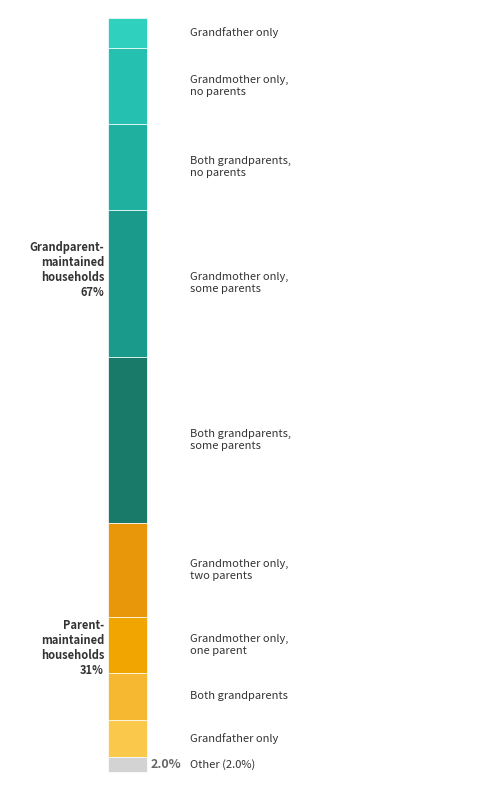

Reading left to right, list all the values displayed in this chart.

Grandparent-maintained households 67%: 0=22.1	1=19.4	2=11.4	3=10.1	4=4.0
Parent-maintained households 31%: 0=12.4	1=7.4	2=6.2	3=5.0	4=2.0